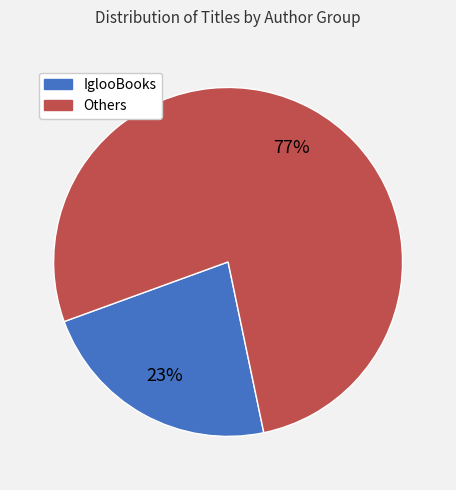

To the nearest percent, what is the average slice percentage?

50%